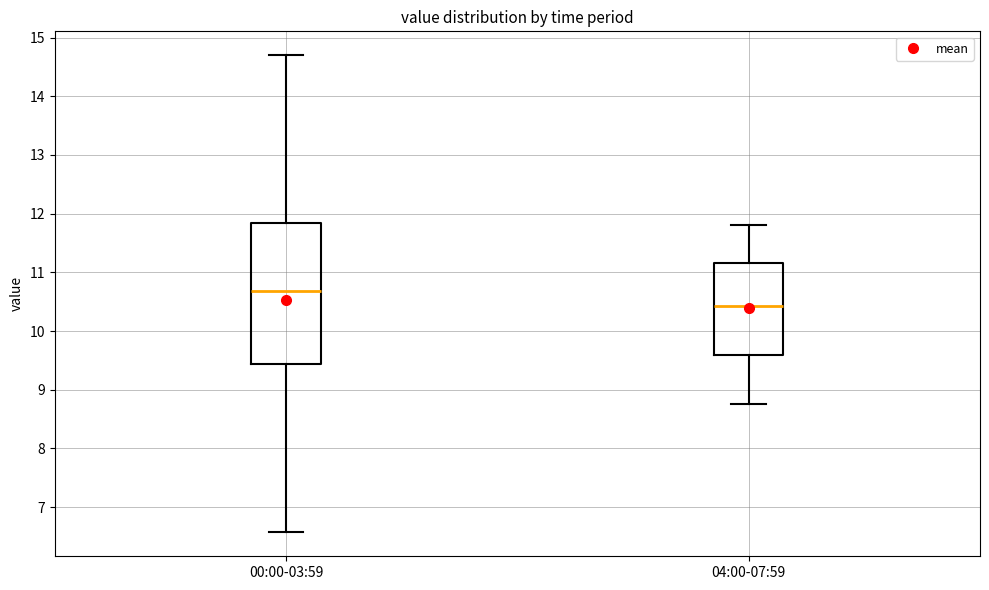

Reading left to right, transcribe this box plot: for each box, give where its median line is, the range the box spans, and where its two whiskers end, as read against the y-axis. The values are not printed on the chart, so give them approximately, as read against the axis.

00:00-03:59: median 10.7, box 9.4 to 11.8, whiskers 6.6 to 14.7
04:00-07:59: median 10.4, box 9.6 to 11.2, whiskers 8.8 to 11.8